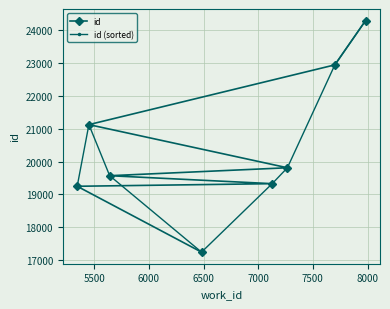

Which series has the largest total across all categories?

id